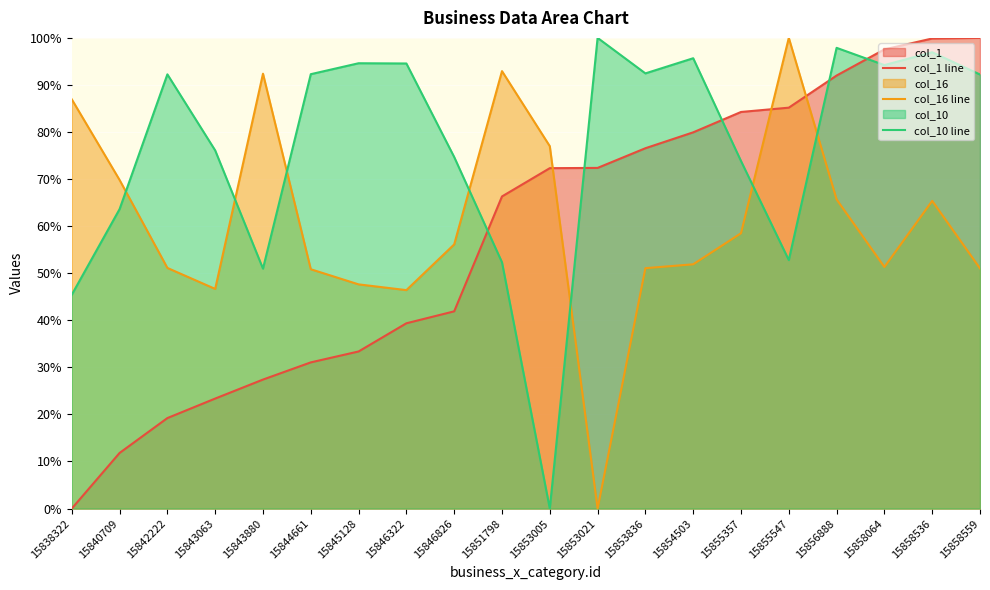

What are all the series names shown in the legend?

col_1 line, col_16 line, col_10 line